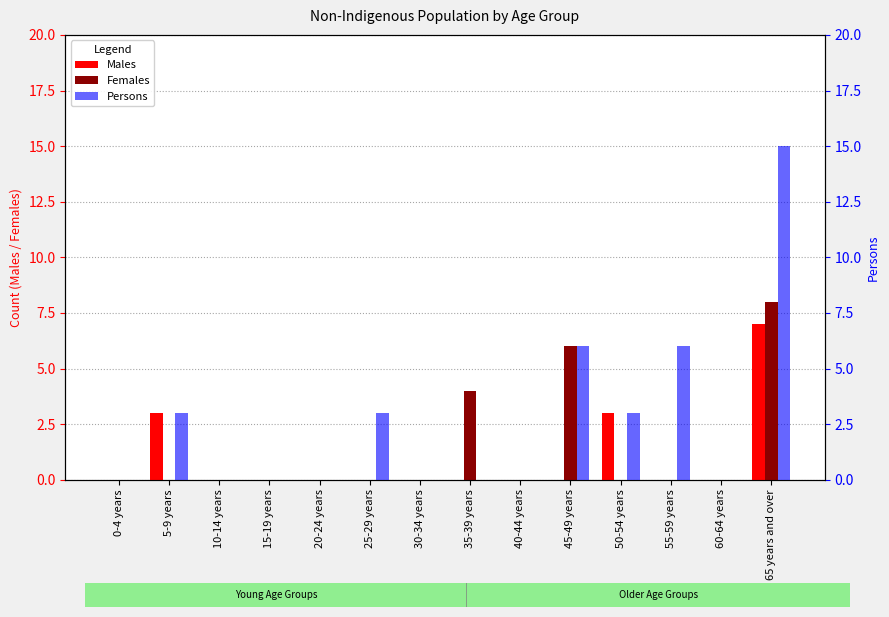

What is the label of the 4th bar from the left?

15-19 years